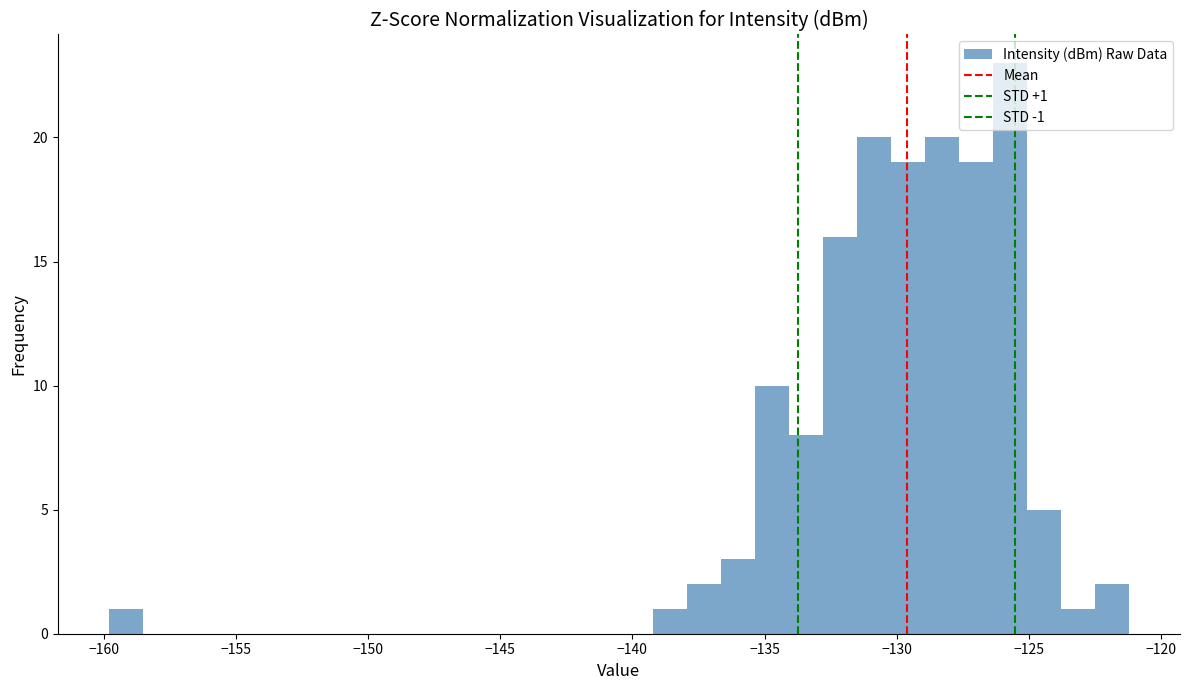

Read against the x-axis, roughly where is the centre of the tallest bar?

-125.5